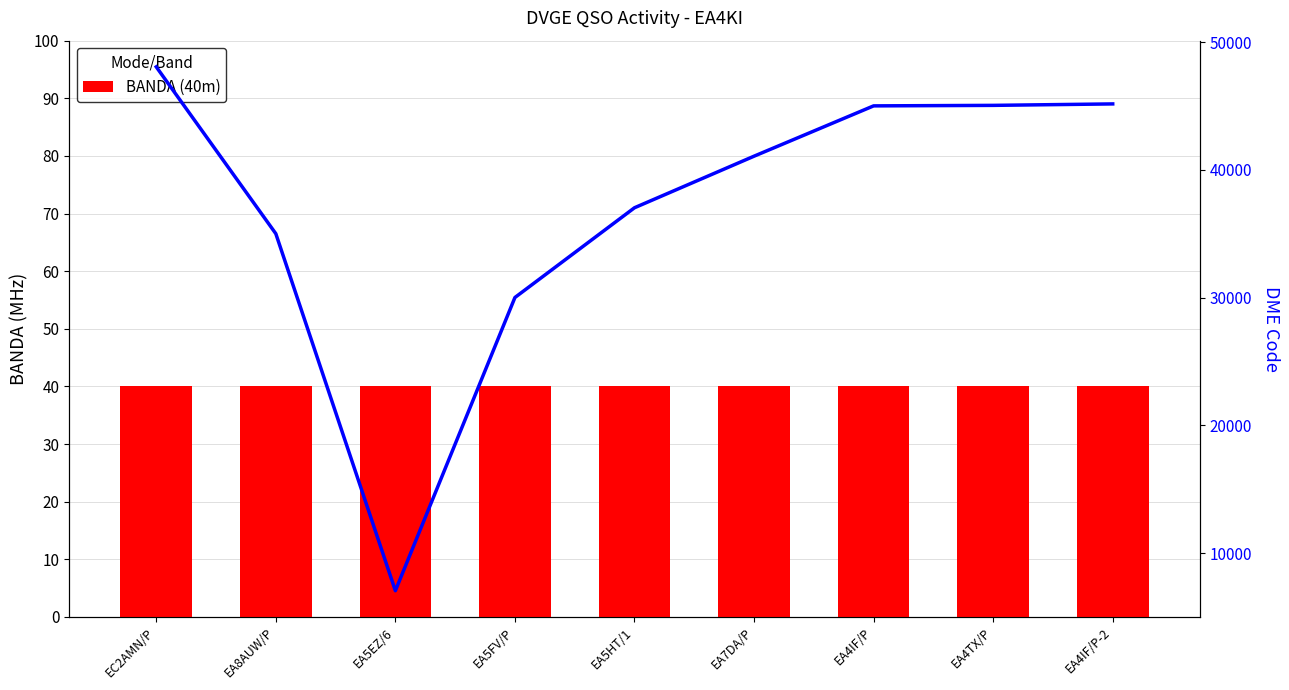

At EA8AUW/P, list the series in order from smallest to largest.

BANDA (40m), DME Code